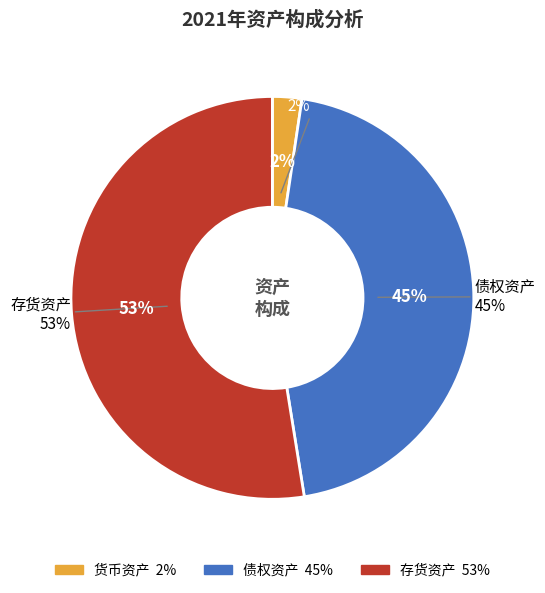

Count the number of slices in the pie.

3